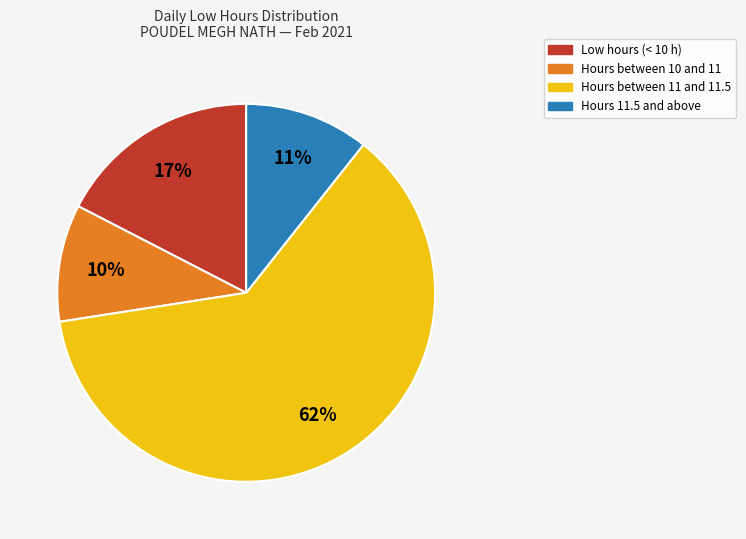

How many slices are in this pie chart?

4